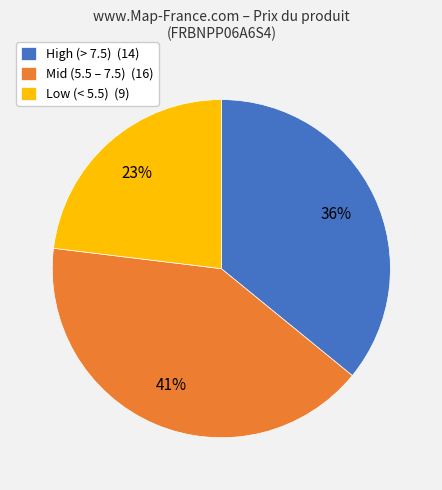

Rank the categories by value from highest to lowest.

Mid (5.5 – 7.5) (16), High (> 7.5) (14), Low (< 5.5) (9)